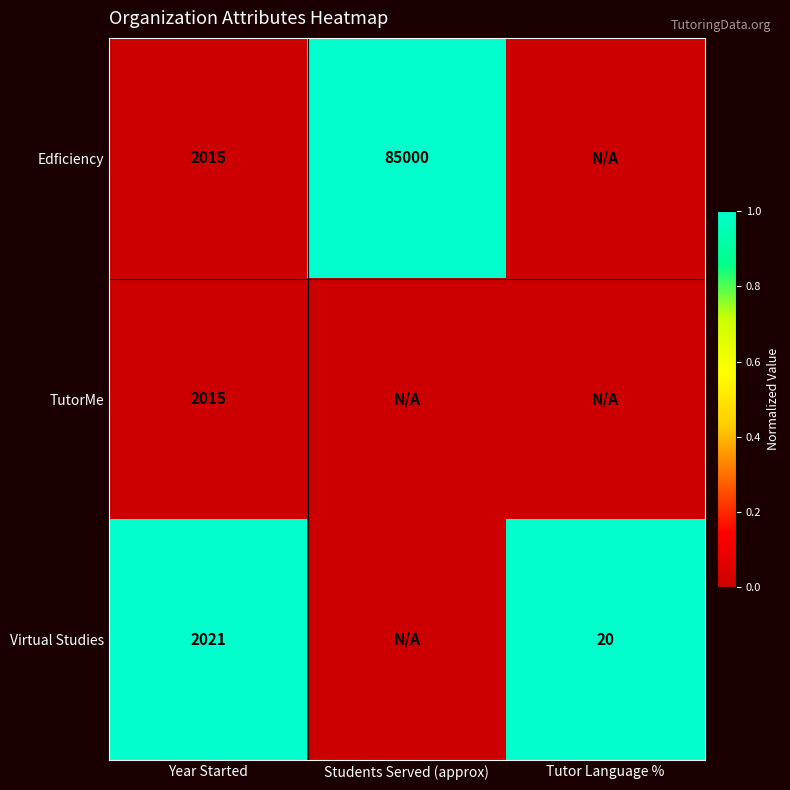

Is the value of Virtual Studies at Year Started greater than the value of TutorMe at Year Started?

Yes